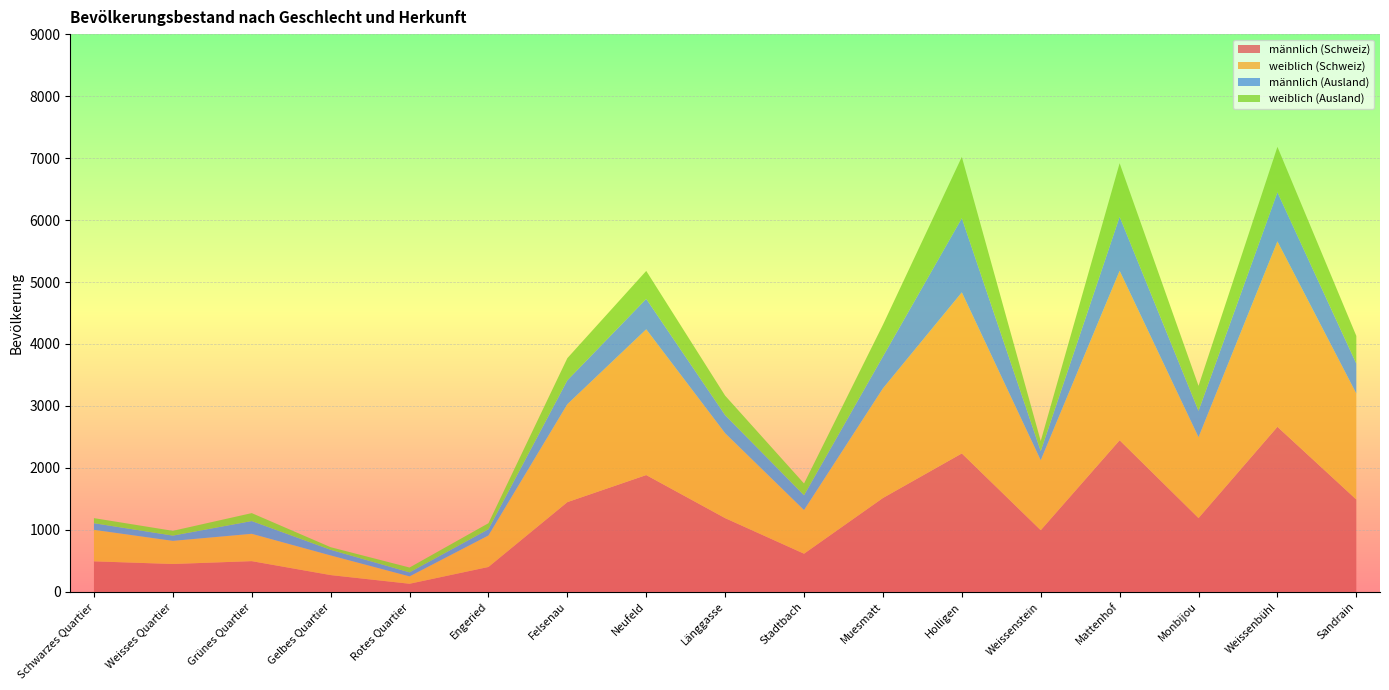

Reading left to right, extract all data points from this chart.

männlich (Schweiz): Schwarzes Quartier=493	Weisses Quartier=450	Grünes Quartier=496	Gelbes Quartier=271	Rotes Quartier=131	Engeried=402	Felsenau=1448	Neufeld=1885	Länggasse=1190	Stadtbach=616	Muesmatt=1515	Holligen=2234	Weissenstein=995	Mattenhof=2447	Monbijou=1191	Weissenbühl=2664	Sandrain=1490
weiblich (Schweiz): Schwarzes Quartier=508	Weisses Quartier=373	Grünes Quartier=441	Gelbes Quartier=317	Rotes Quartier=119	Engeried=508	Felsenau=1580	Neufeld=2352	Länggasse=1370	Stadtbach=704	Muesmatt=1769	Holligen=2599	Weissenstein=1129	Mattenhof=2734	Monbijou=1305	Weissenbühl=2992	Sandrain=1710
männlich (Ausland): Schwarzes Quartier=107	Weisses Quartier=85	Grünes Quartier=206	Gelbes Quartier=91	Rotes Quartier=65	Engeried=101	Felsenau=386	Neufeld=491	Länggasse=292	Stadtbach=240	Muesmatt=515	Holligen=1197	Weissenstein=147	Mattenhof=872	Monbijou=425	Weissenbühl=792	Sandrain=483
weiblich (Ausland): Schwarzes Quartier=82	Weisses Quartier=77	Grünes Quartier=128	Gelbes Quartier=42	Rotes Quartier=78	Engeried=97	Felsenau=357	Neufeld=451	Länggasse=314	Stadtbach=189	Muesmatt=511	Holligen=989	Weissenstein=163	Mattenhof=864	Monbijou=403	Weissenbühl=733	Sandrain=447